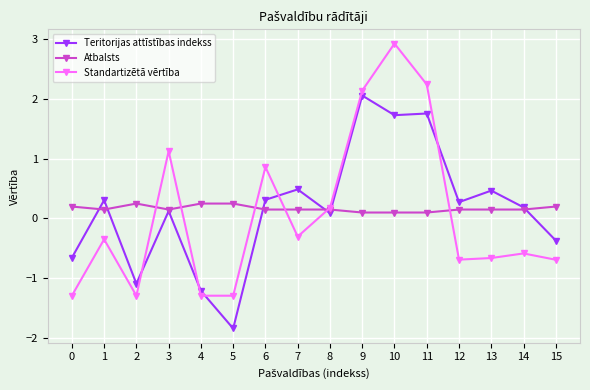

Which series has the widest spread of values?

Standartizētā vērtība